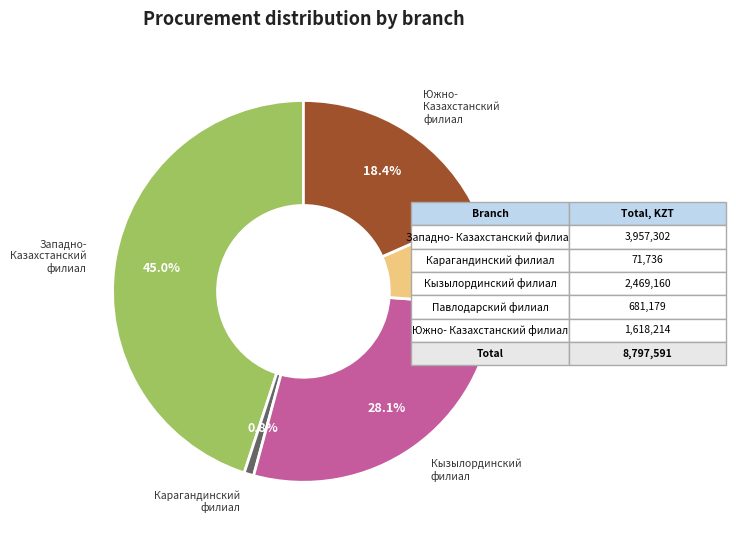

Does any single category account for the majority?

No